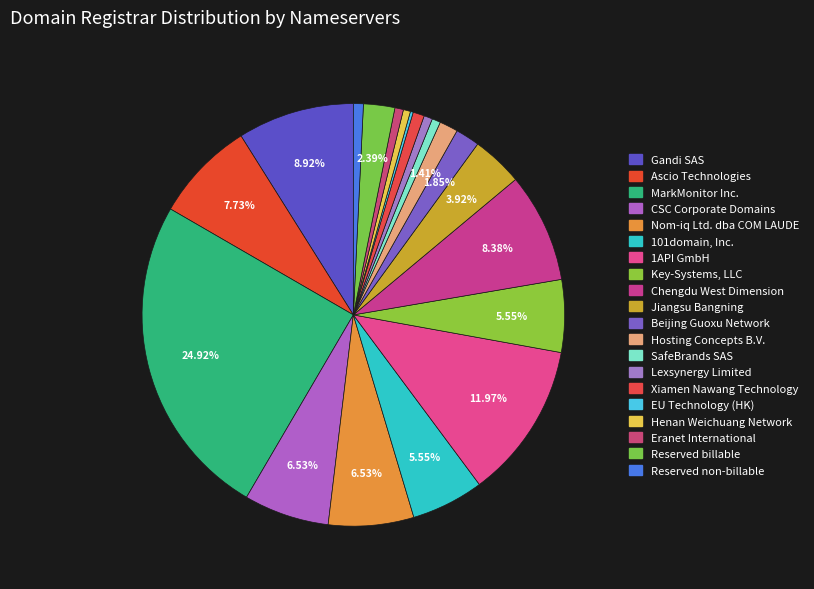

Combined, do Key-Systems, LLC and Henan Weichuang Network account for over 50%?

No